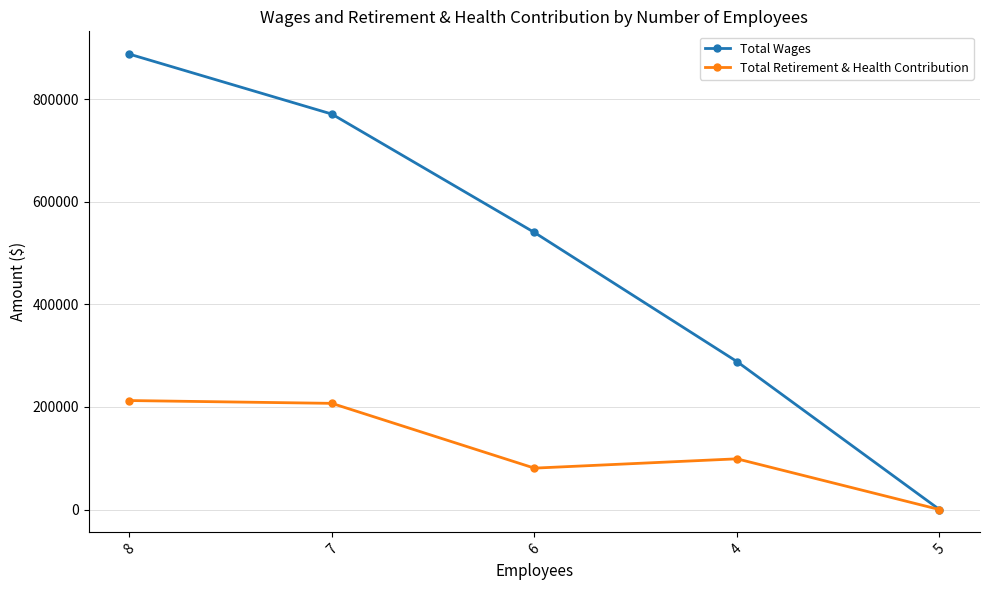

How many Total Wages values are between 288577 and 771125?

3